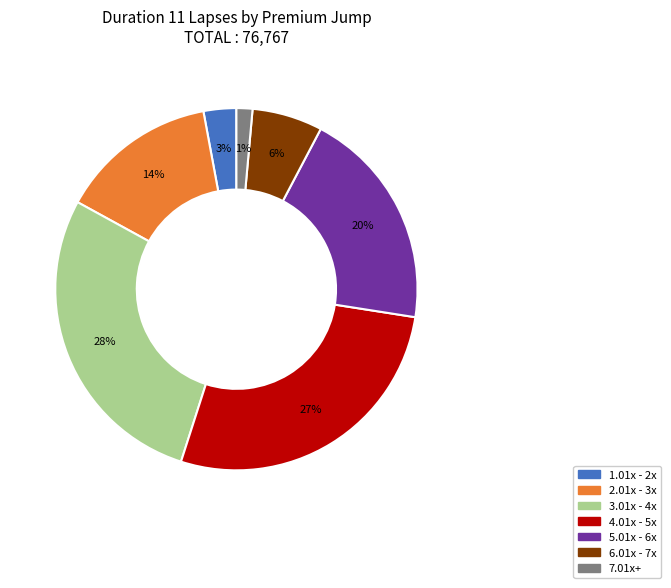

Rank the categories by value from lowest to highest.

7.01x+, 1.01x - 2x, 6.01x - 7x, 2.01x - 3x, 5.01x - 6x, 4.01x - 5x, 3.01x - 4x